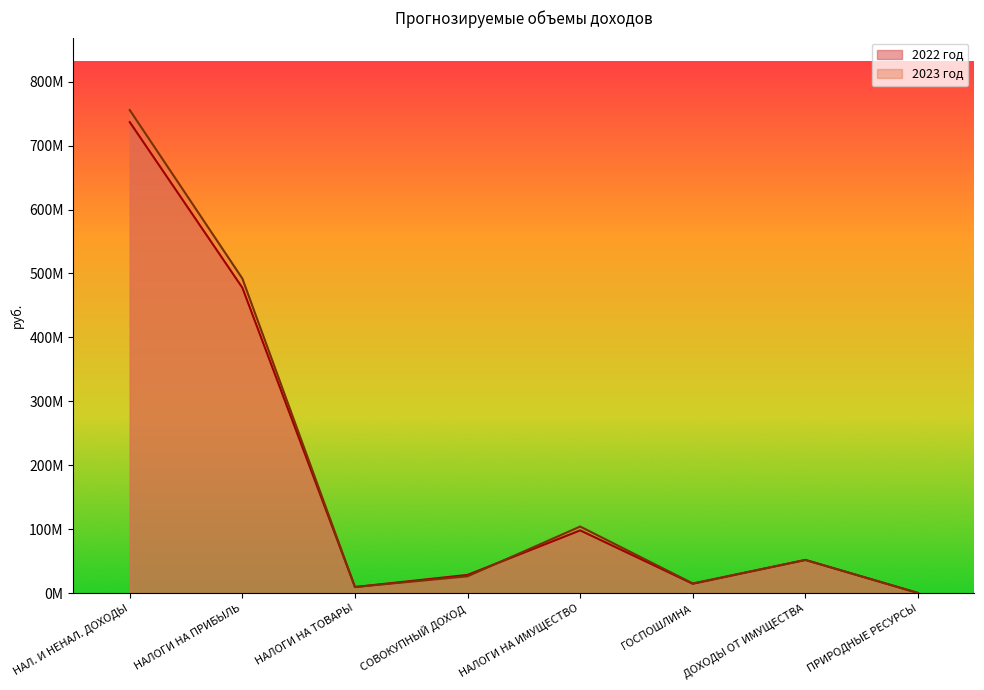

After their last crossing, which series has the higher values: 2022 год or 2023 год?

2023 год